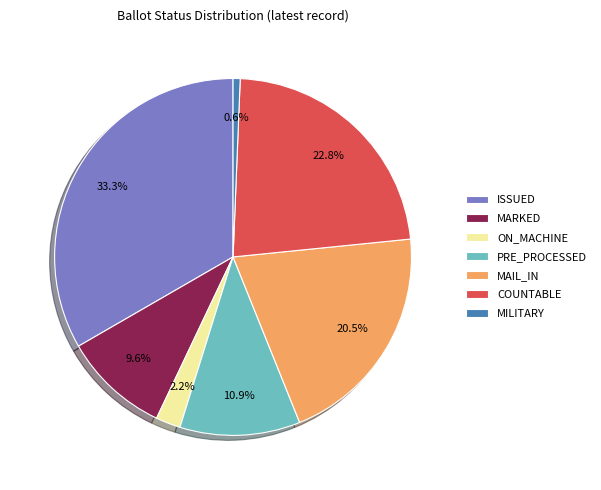

Is the sum of MAIL_IN and ISSUED greater than half?

Yes